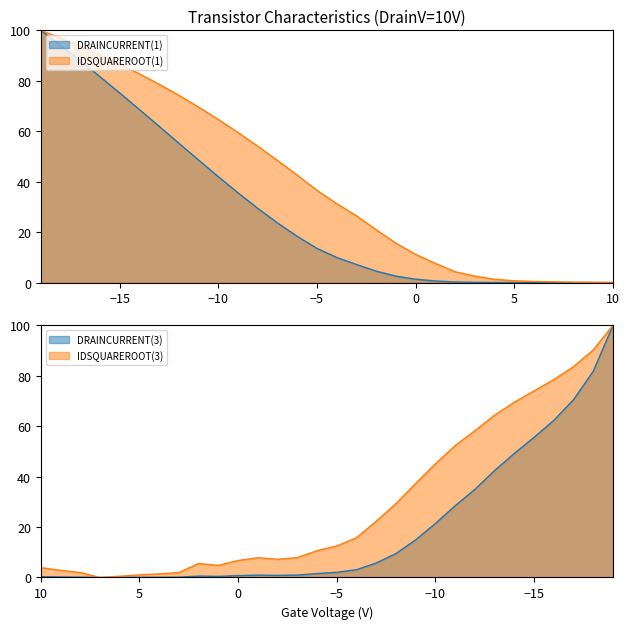

How many data points does each series have?

30